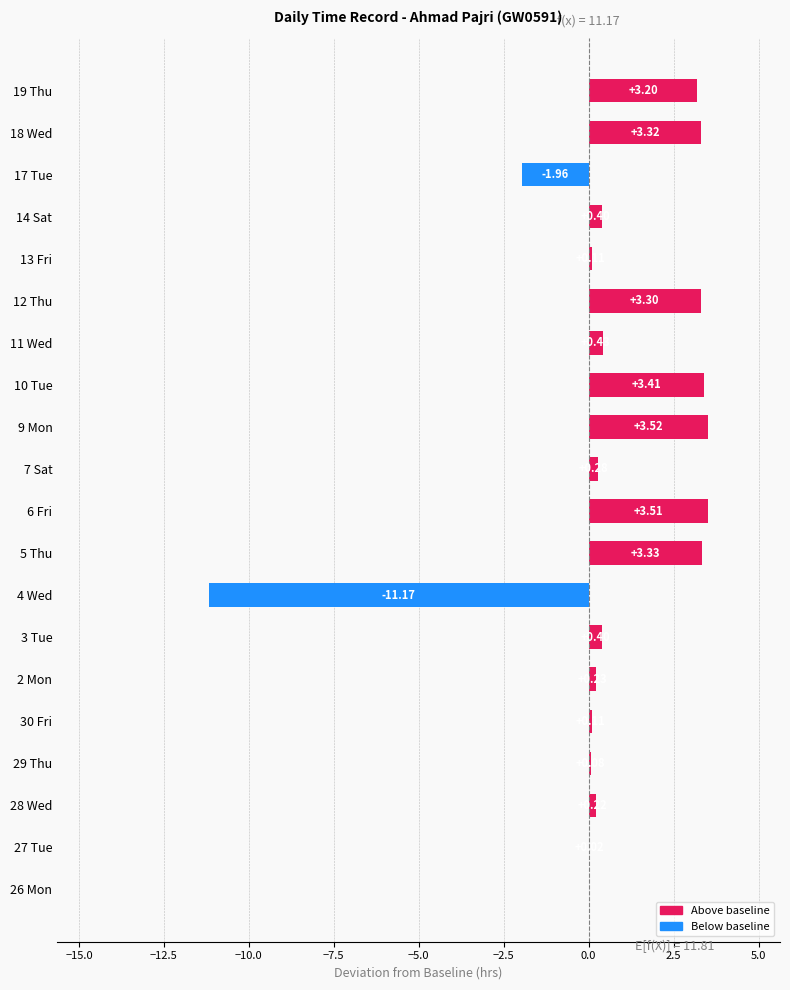

Count the number of categories in the chart.

20